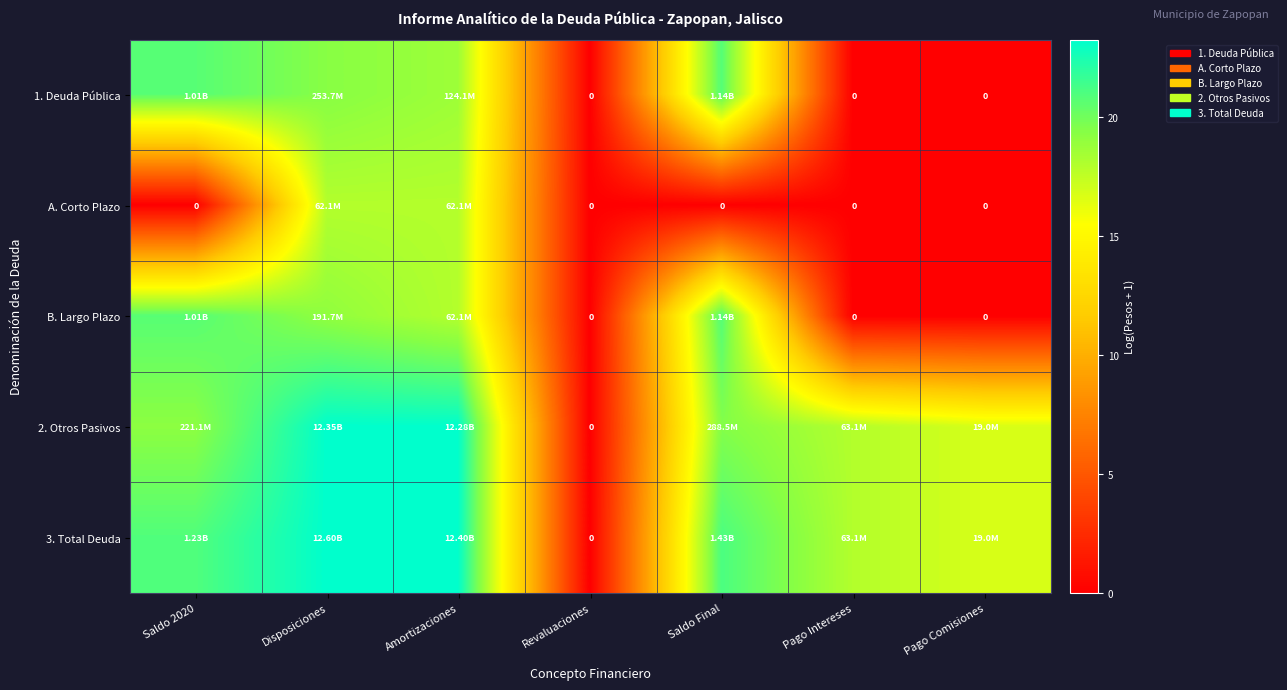

Where is A. Corto Plazo nearest to the value 8?

Saldo 2020